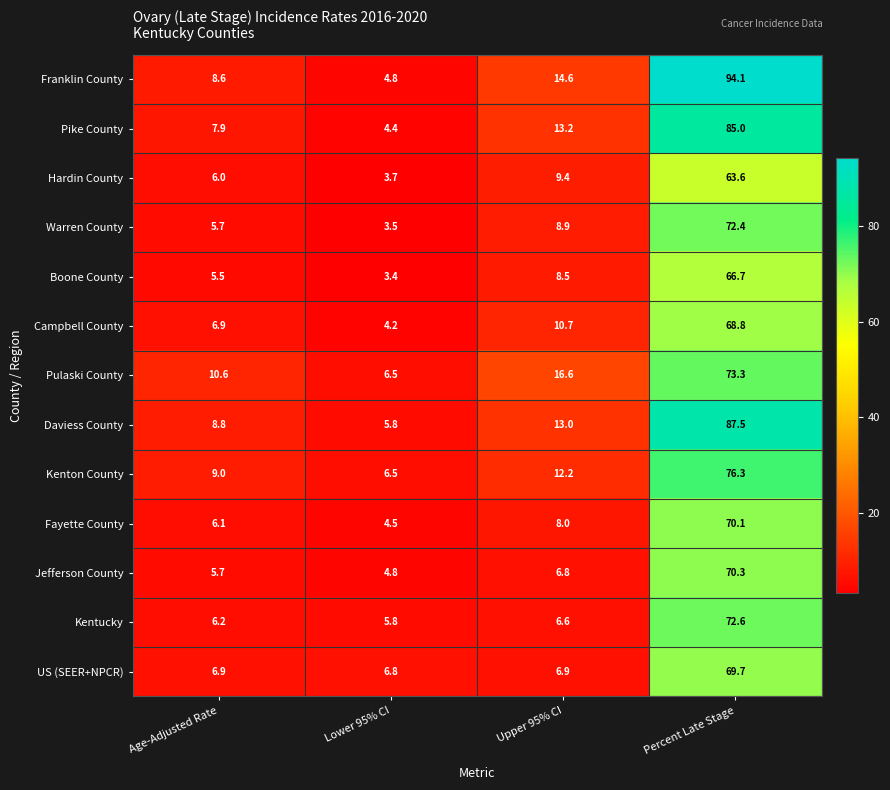

What is the difference between the highest and lowest values at Lower 95% CI?

3.4